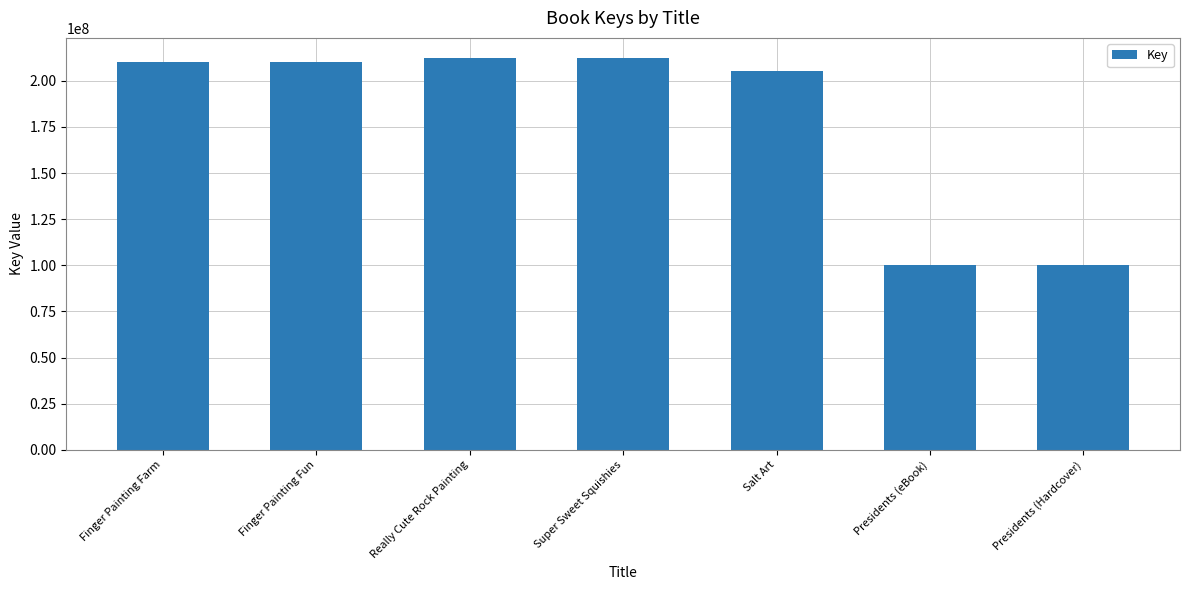

What is the label of the 6th bar from the right?

Finger Painting Fun